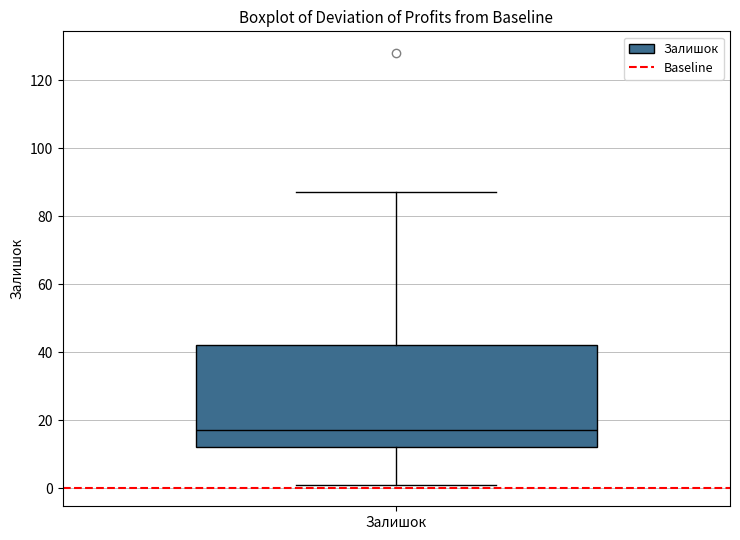

Transcribe this box plot: give where the median line is, the range the box spans, and where the two whiskers end, as read against the y-axis. The values are not printed on the chart, so give them approximately, as read against the axis.

median 18, box 12 to 42, whiskers 2 to 88